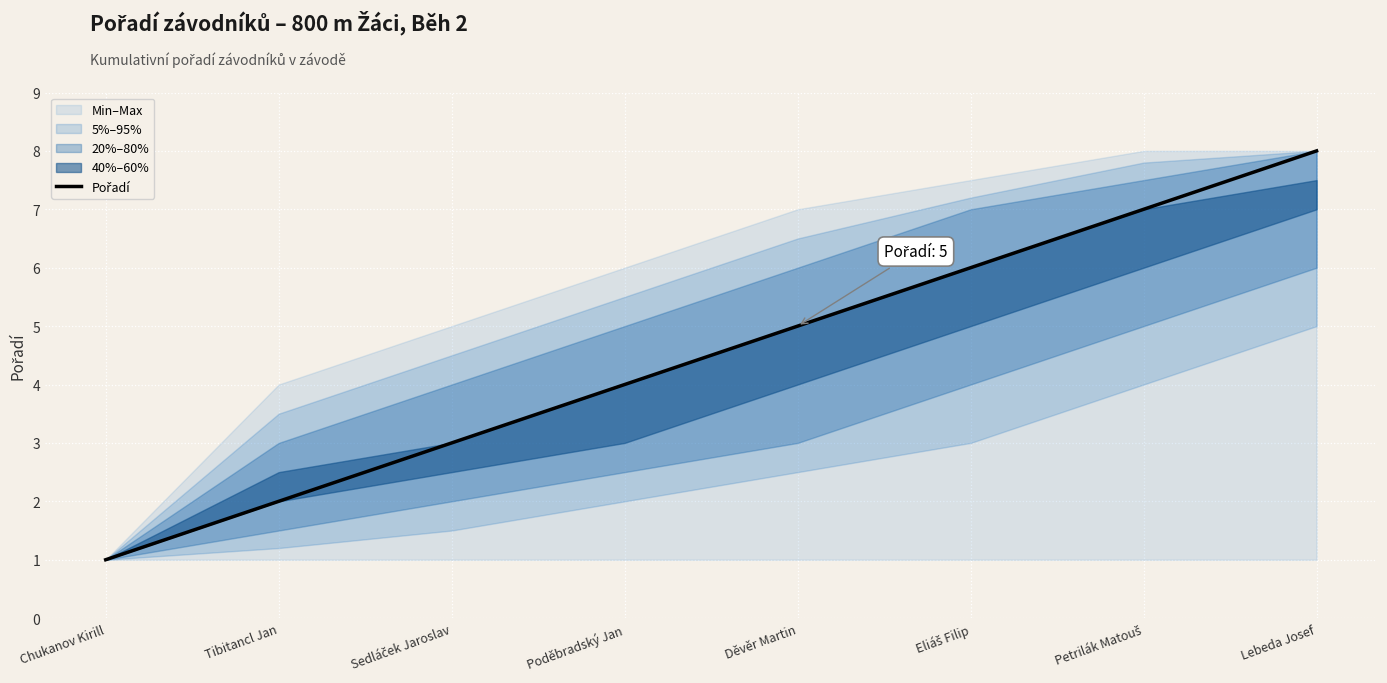

What is the difference between the second highest and minimum values?

6